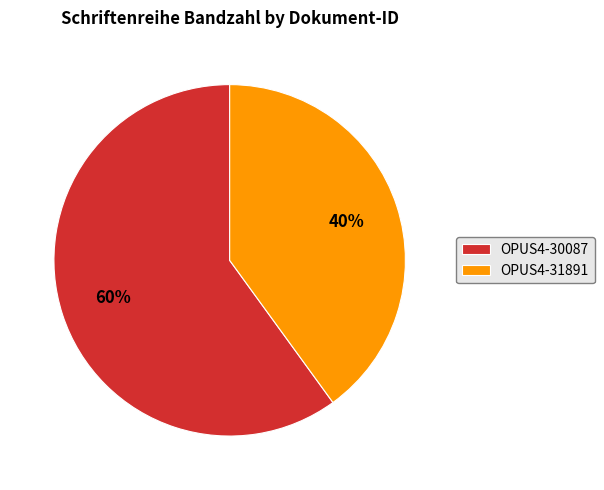

To the nearest percent, what is the combined percentage of OPUS4-31891 and OPUS4-30087?

100%